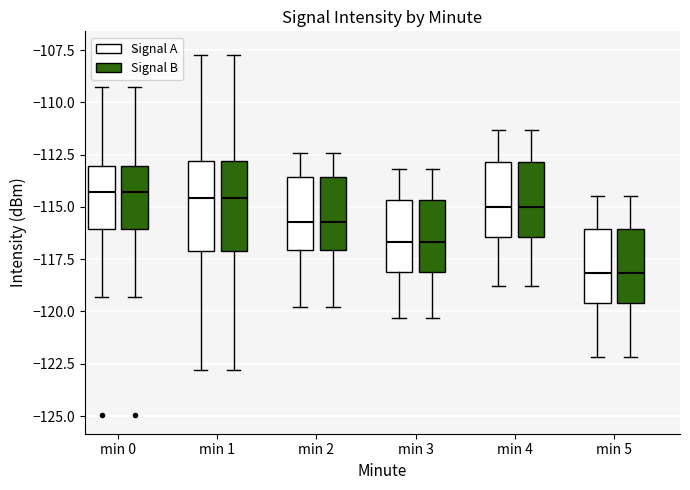

Reading left to right, read every box against the y-axis: the position of its median line, the range the box covers, and the ends of its whiskers. The values are not printed on the chart, so give them approximately, as read against the axis.

min 0 (Signal A): median -114.5, box -116.0 to -113.0, whiskers -119.5 to -109.5
min 0 (Signal B): median -114.5, box -116.0 to -113.0, whiskers -119.5 to -109.5
min 1 (Signal A): median -114.5, box -117.0 to -113.0, whiskers -123.0 to -107.5
min 1 (Signal B): median -114.5, box -117.0 to -113.0, whiskers -123.0 to -107.5
min 2 (Signal A): median -115.5, box -117.0 to -113.5, whiskers -120.0 to -112.5
min 2 (Signal B): median -115.5, box -117.0 to -113.5, whiskers -120.0 to -112.5
min 3 (Signal A): median -116.5, box -118.0 to -114.5, whiskers -120.5 to -113.0
min 3 (Signal B): median -116.5, box -118.0 to -114.5, whiskers -120.5 to -113.0
min 4 (Signal A): median -115.0, box -116.5 to -113.0, whiskers -119.0 to -111.5
min 4 (Signal B): median -115.0, box -116.5 to -113.0, whiskers -119.0 to -111.5
min 5 (Signal A): median -118.0, box -119.5 to -116.0, whiskers -122.0 to -114.5
min 5 (Signal B): median -118.0, box -119.5 to -116.0, whiskers -122.0 to -114.5